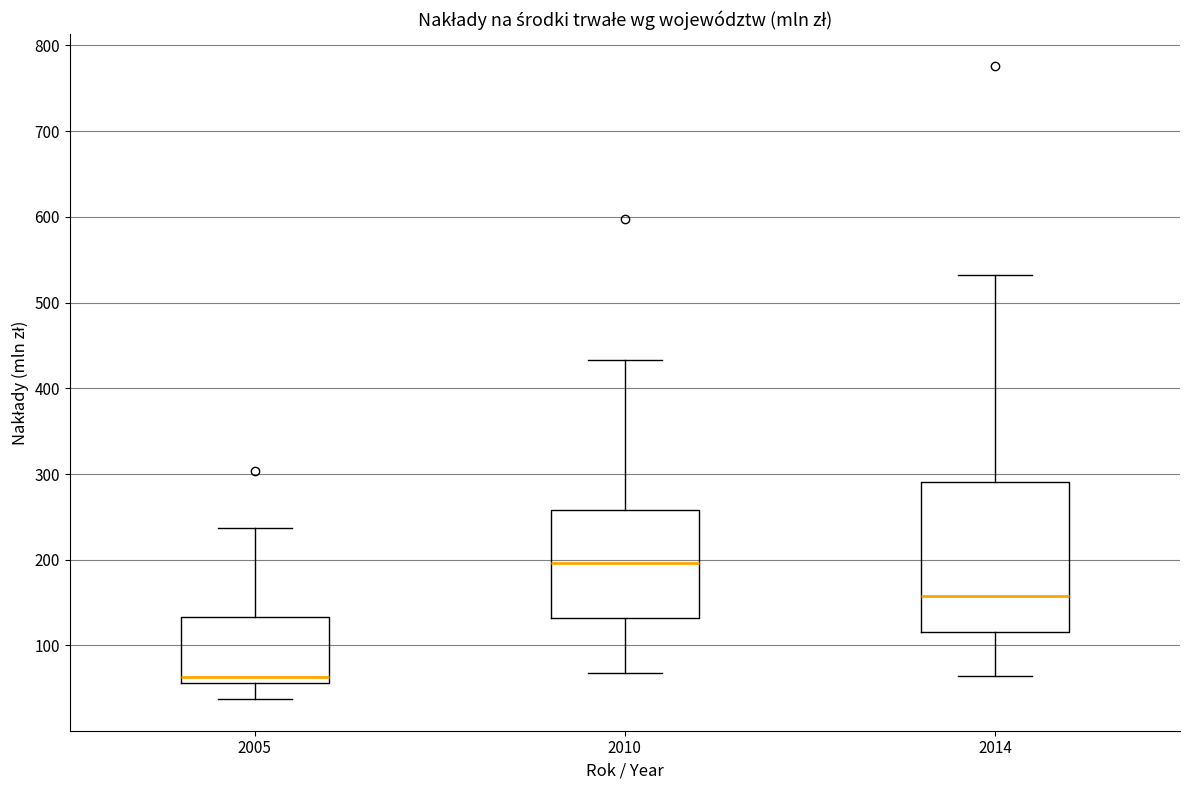

Which box's median line is the highest?

2010